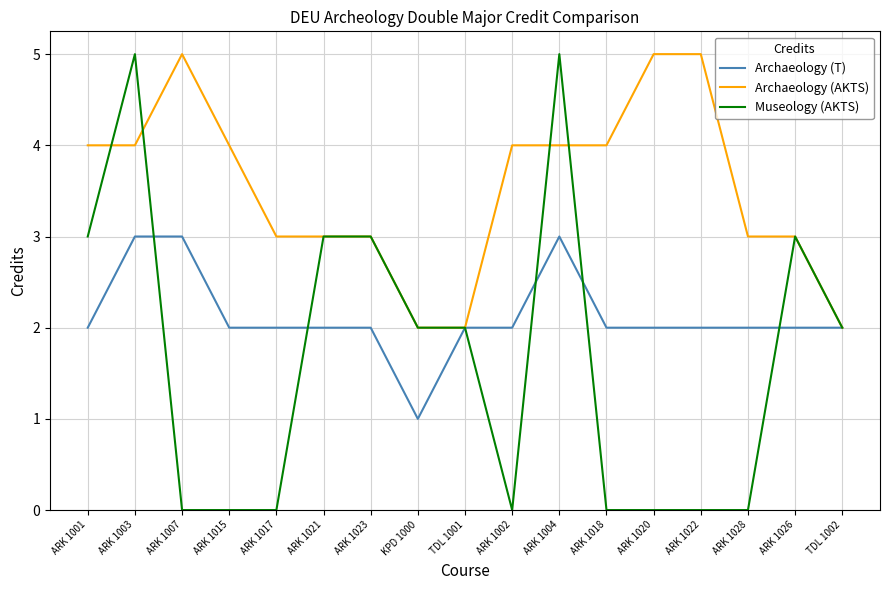

Which series has the largest total across all categories?

Archaeology (AKTS)